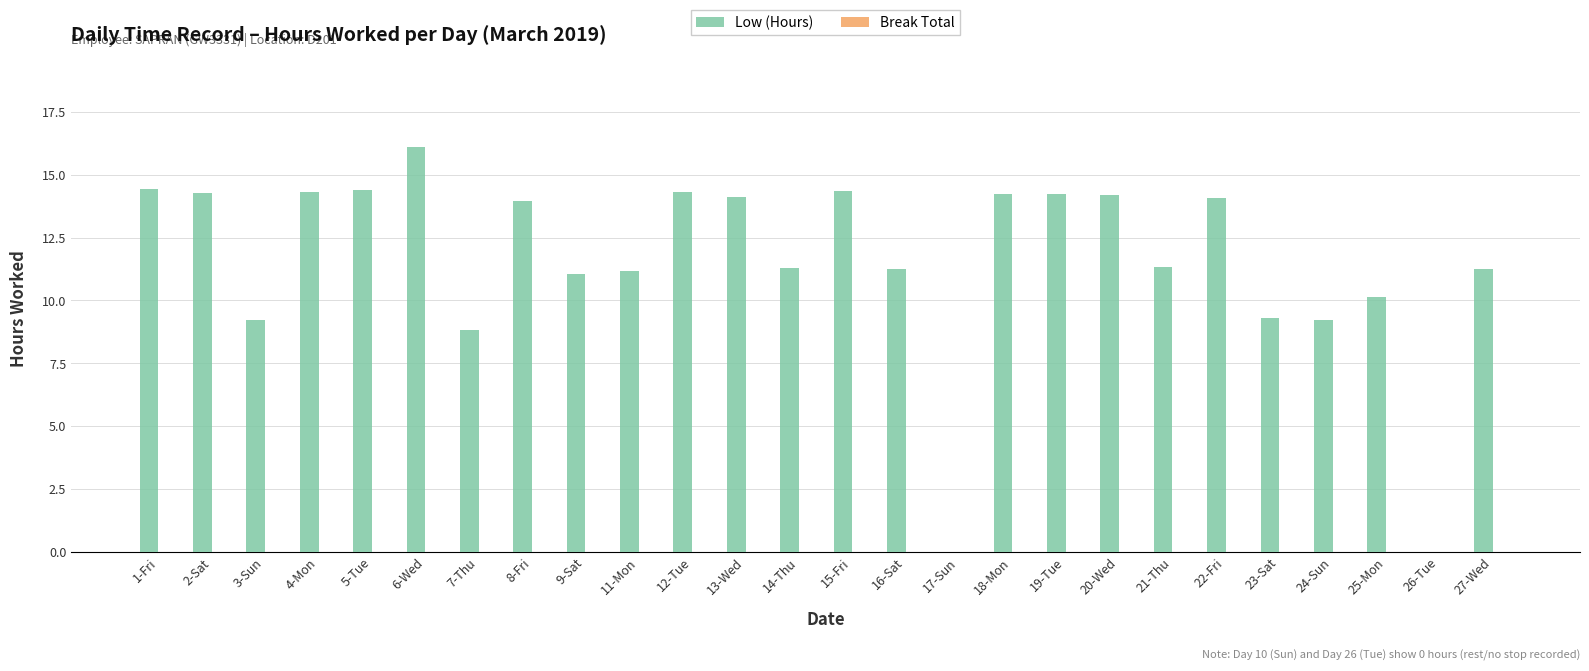

What is the sum of the values at 19-Tue and 2-Sat?

28.5